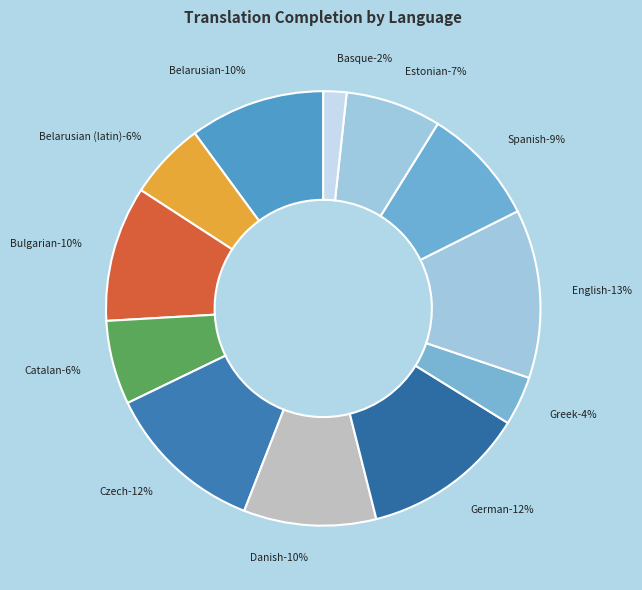

How many segments does this pie chart have?

12